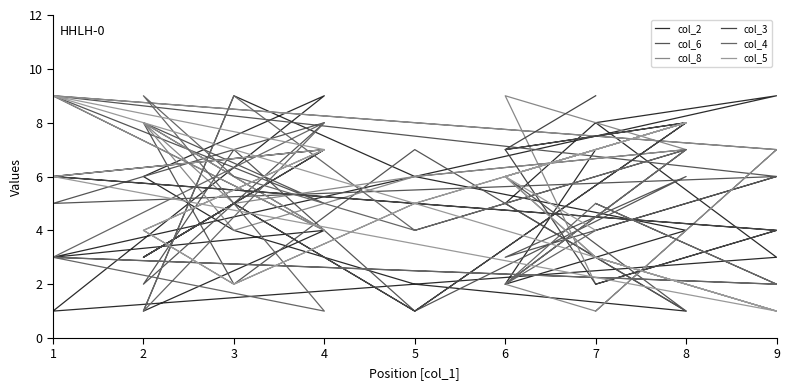

How many data points in col_3 are less than 5?

8